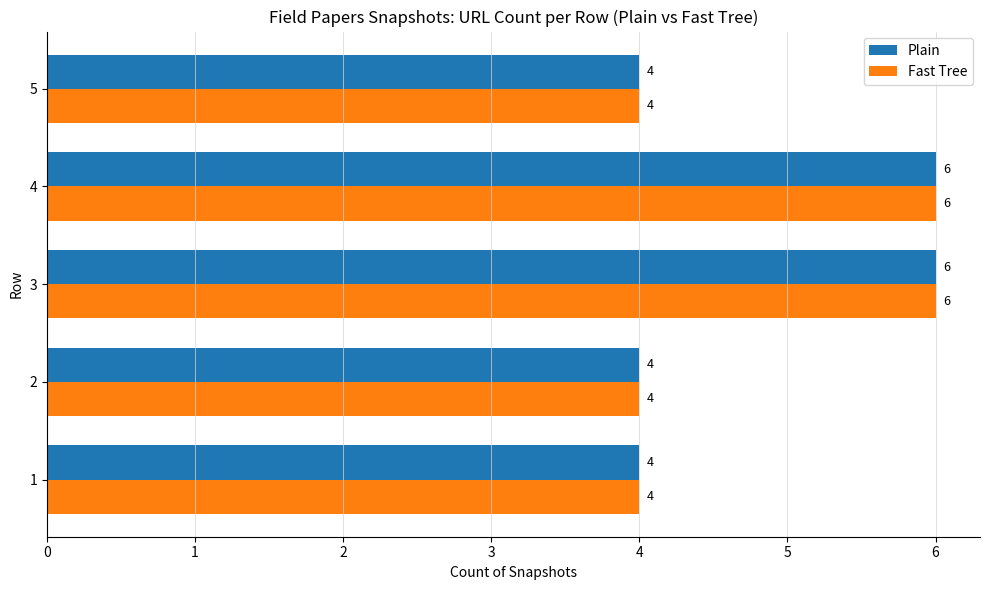

What is the smallest value displayed?

4